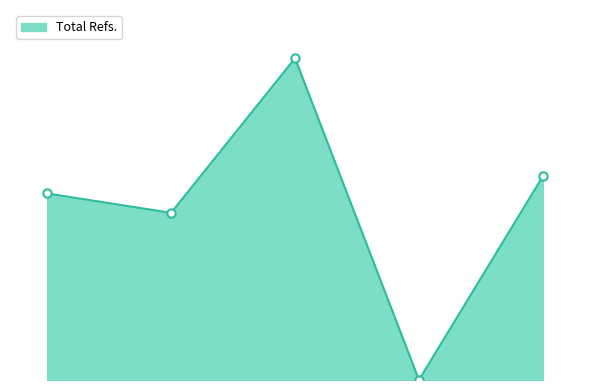

At which category does the chart reach its minimum across all series?

4